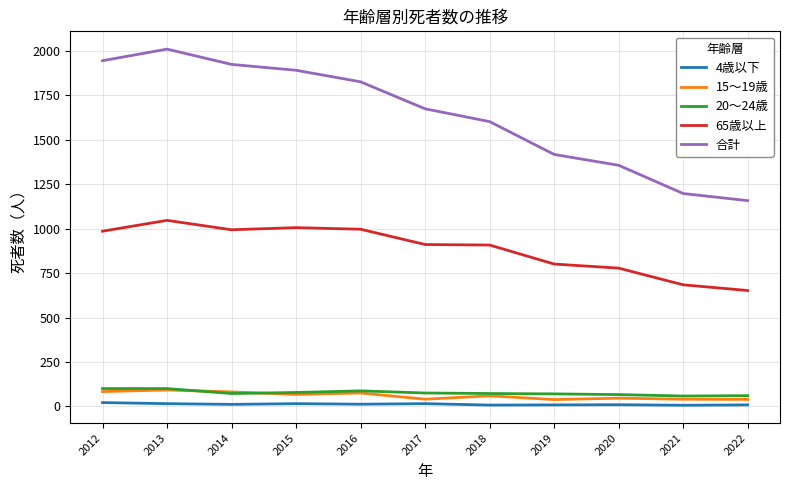

What value does the 合計 series have at 2022?

1158